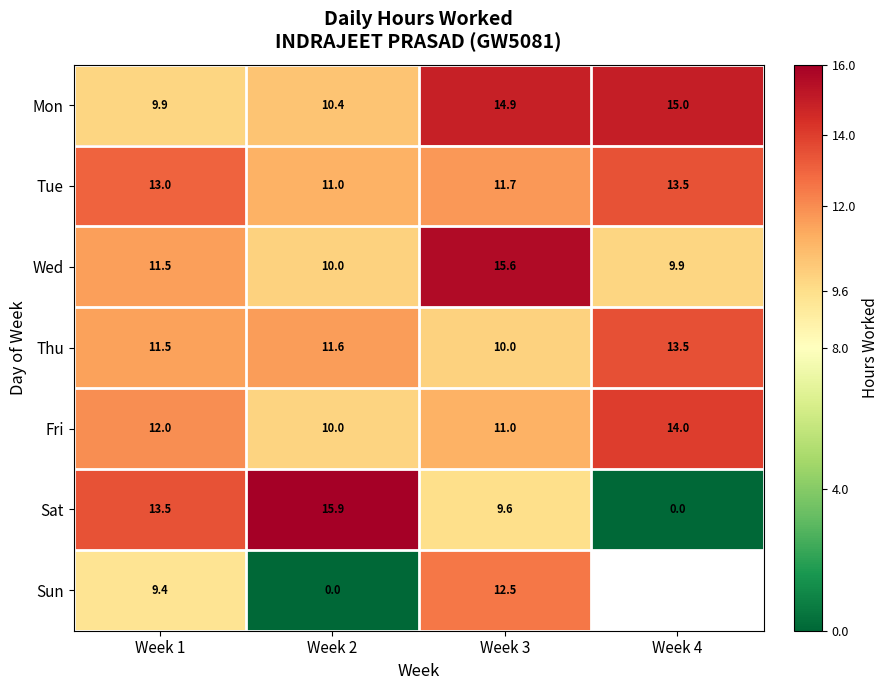

Is the value of Sun at Week 2 greater than the value of Thu at Week 2?

No